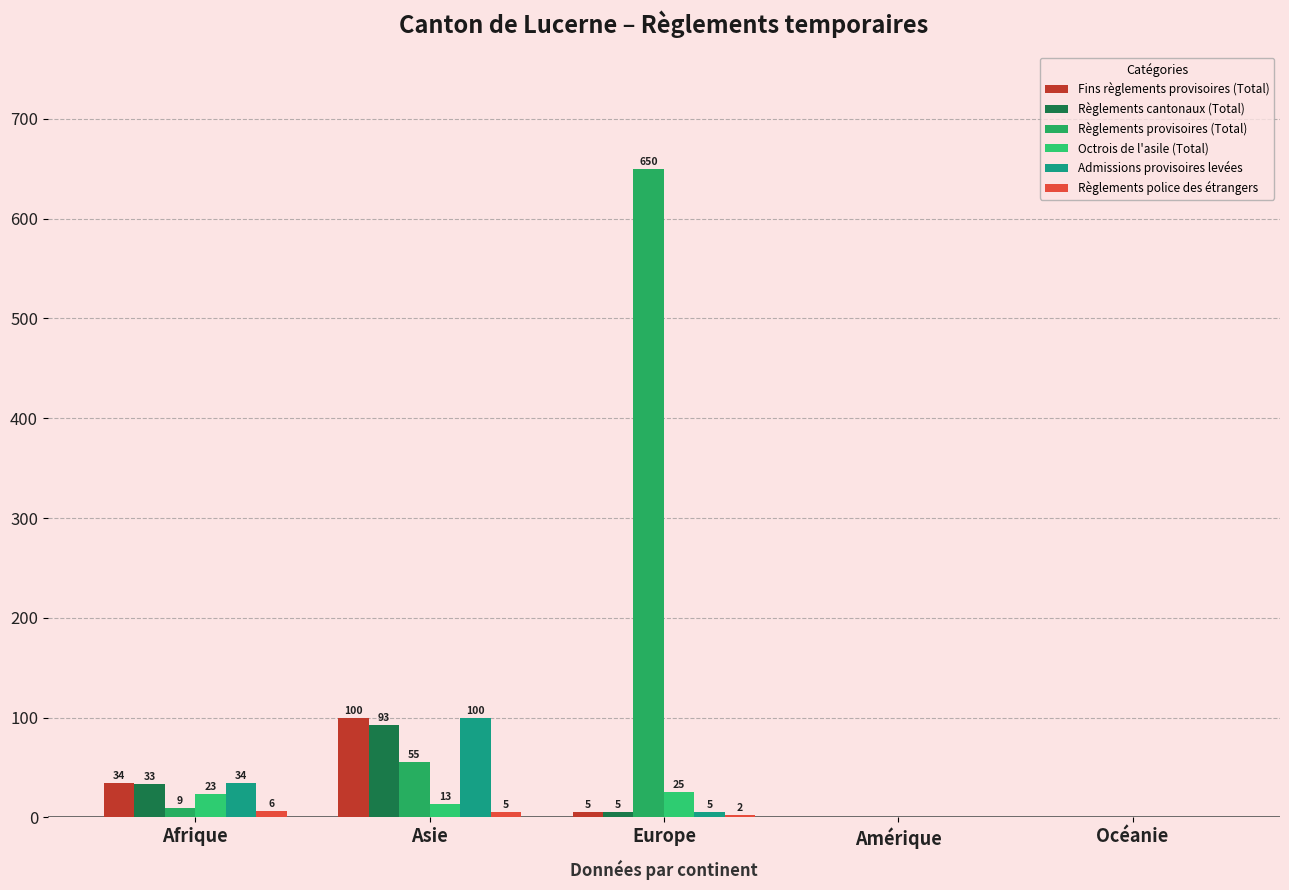

At which label is Octrois de l'asile (Total) closest to 12?

Asie